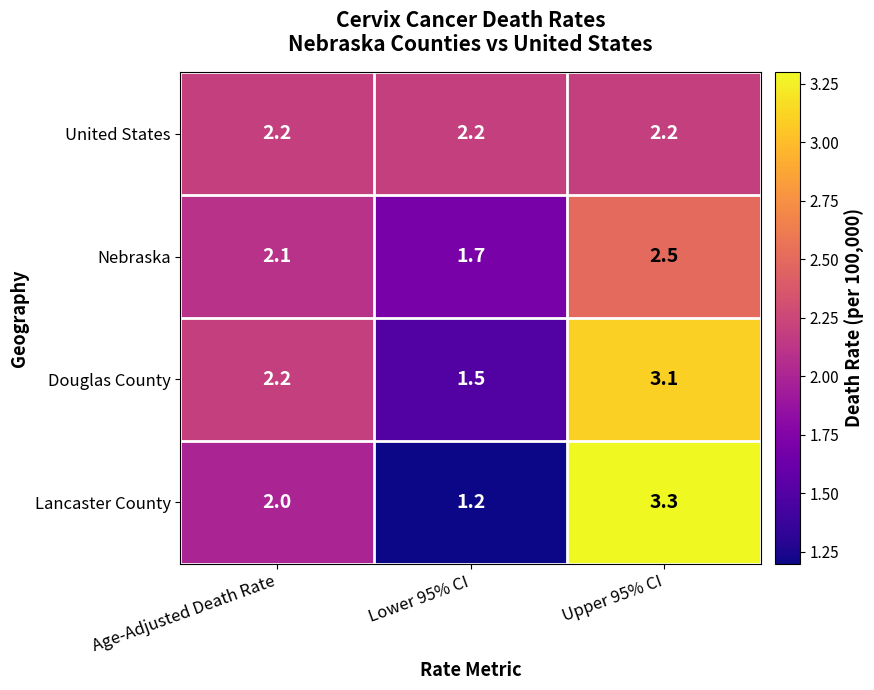

Between Age-Adjusted Death Rate and Upper 95% CI, which series saw the biggest shift?

Lancaster County